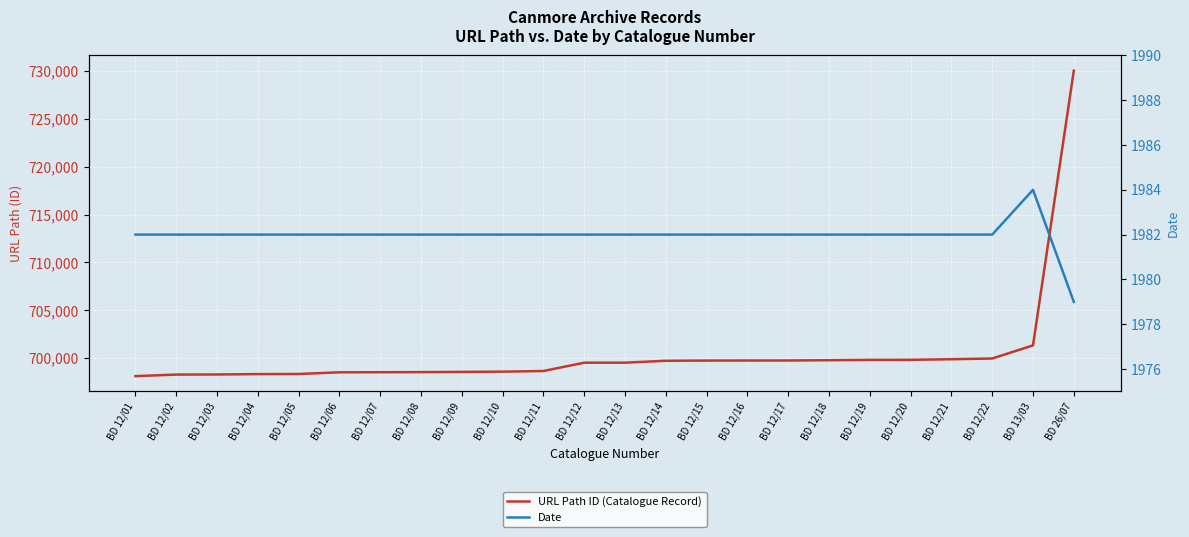

What position from the right is BD 12/12?

13